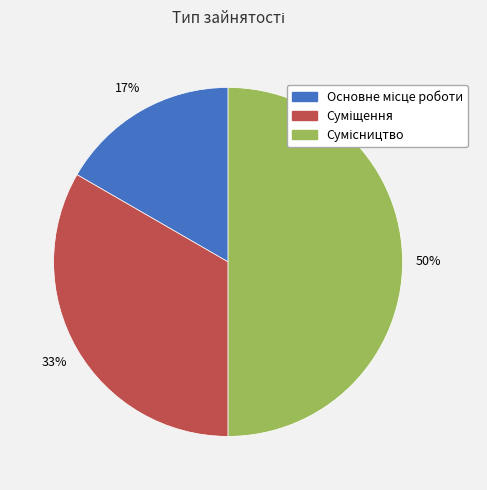

To the nearest percent, what is the average slice percentage?

33%